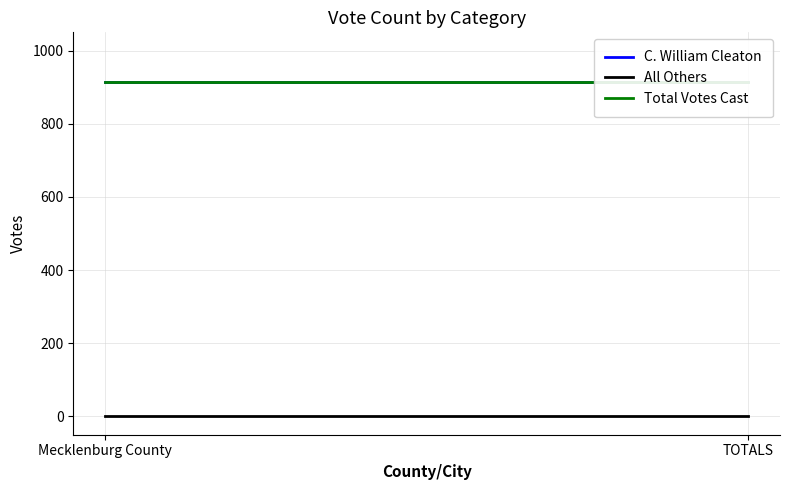

Reading left to right, transcribe all the data shown in this chart.

C. William Cleaton: 913	913
All Others: 0	0
Total Votes Cast: 913	913